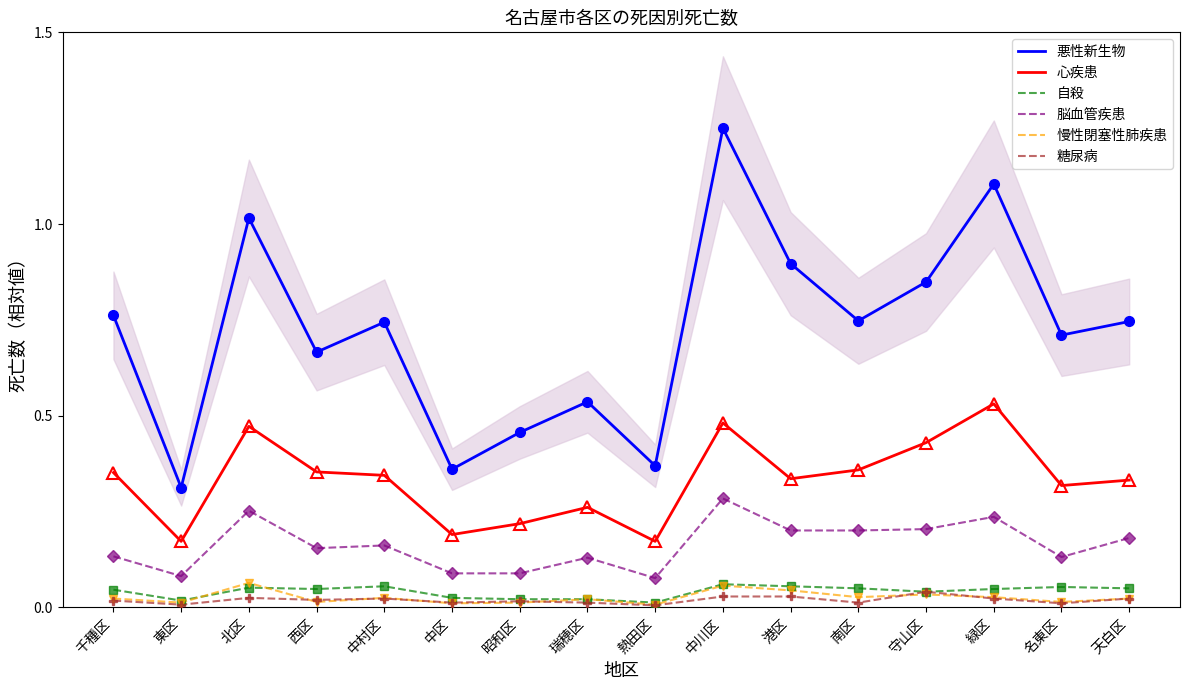

Which series has the largest total across all categories?

悪性新生物